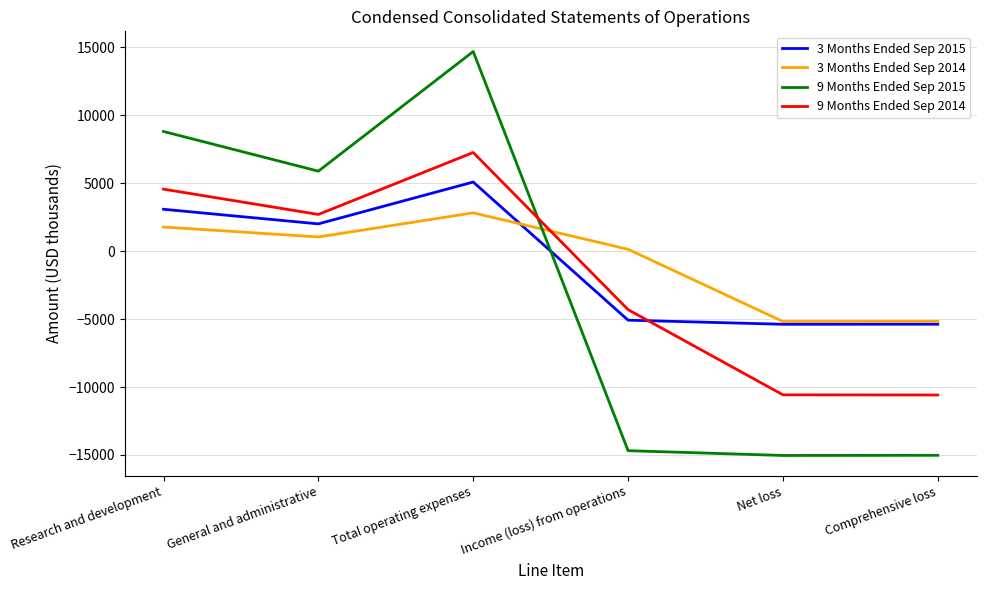

What is the average value of the 3 Months Ended Sep 2015 series?

-947